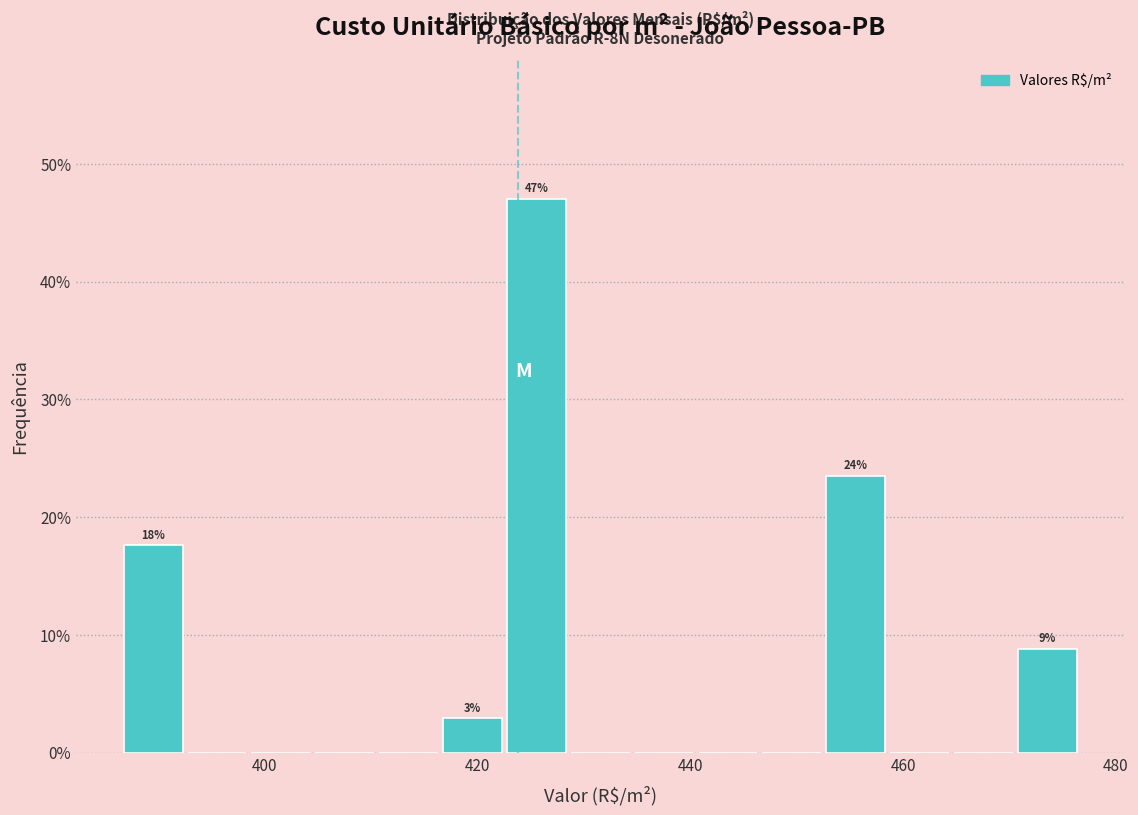

Around what value on the x-axis is the tallest bar? Give the approximate position of its centre, as read against the axis.

426